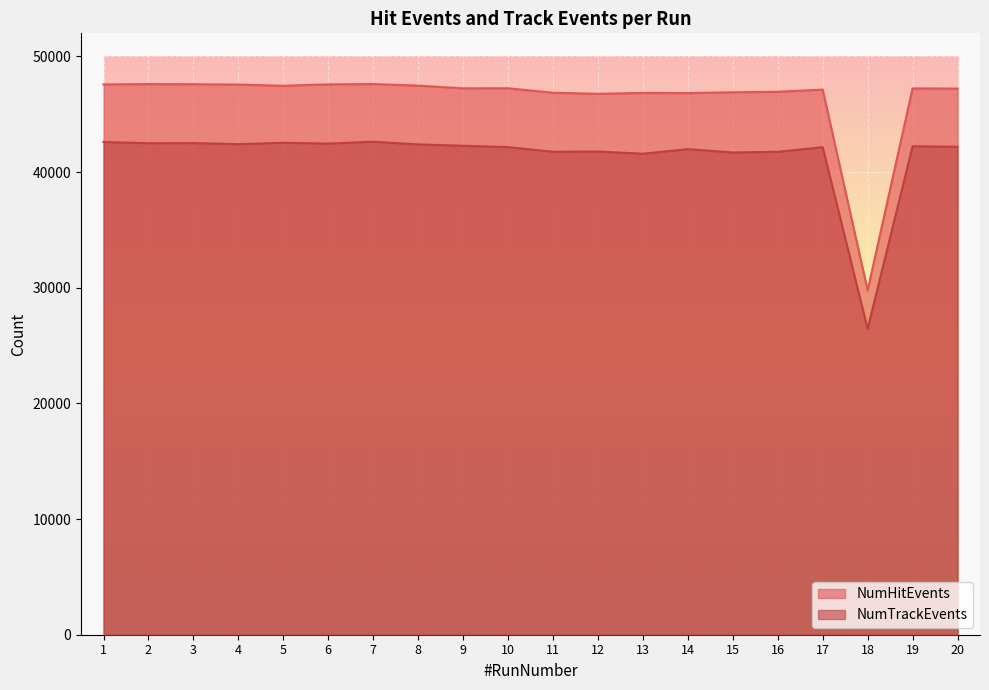

How many interior local peaks does the NumHitEvents series have?

6